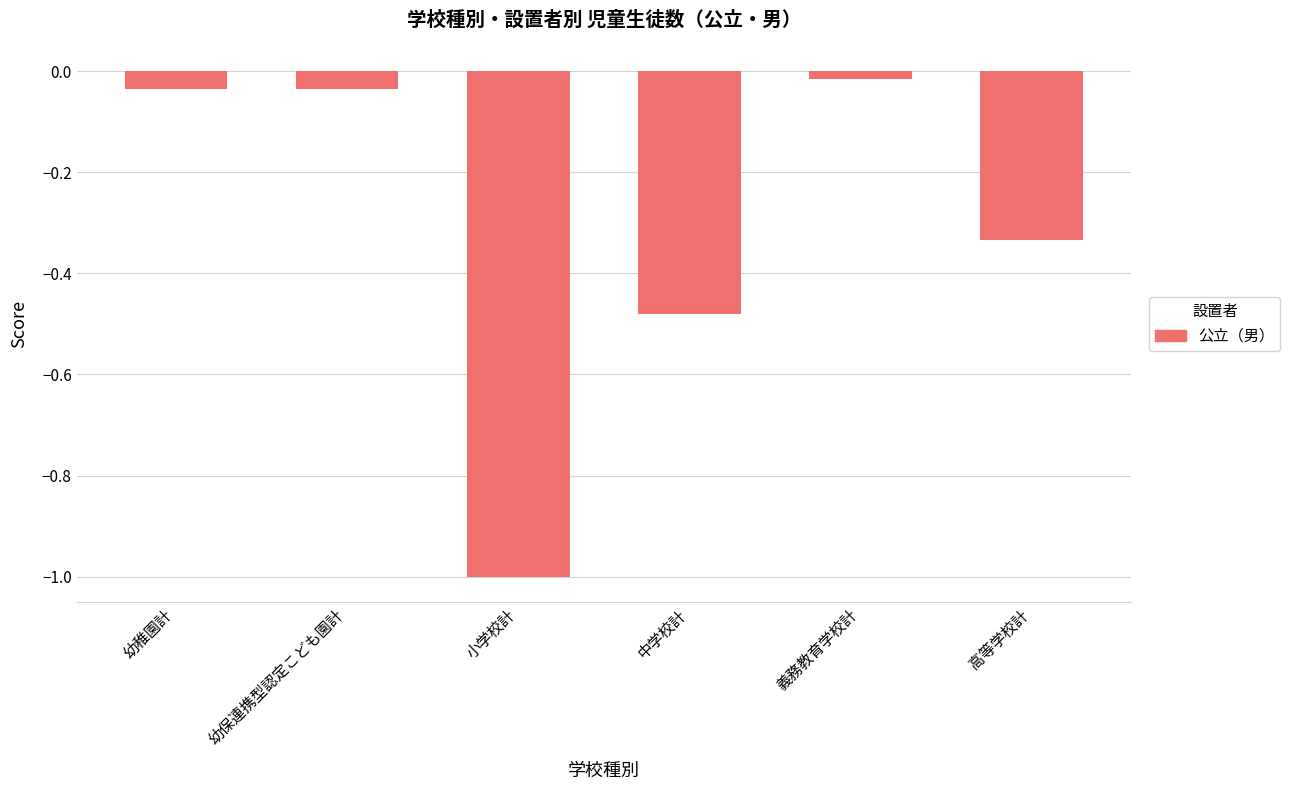

The chart shows a value of -0.2 at 小学校計. True or false?

False